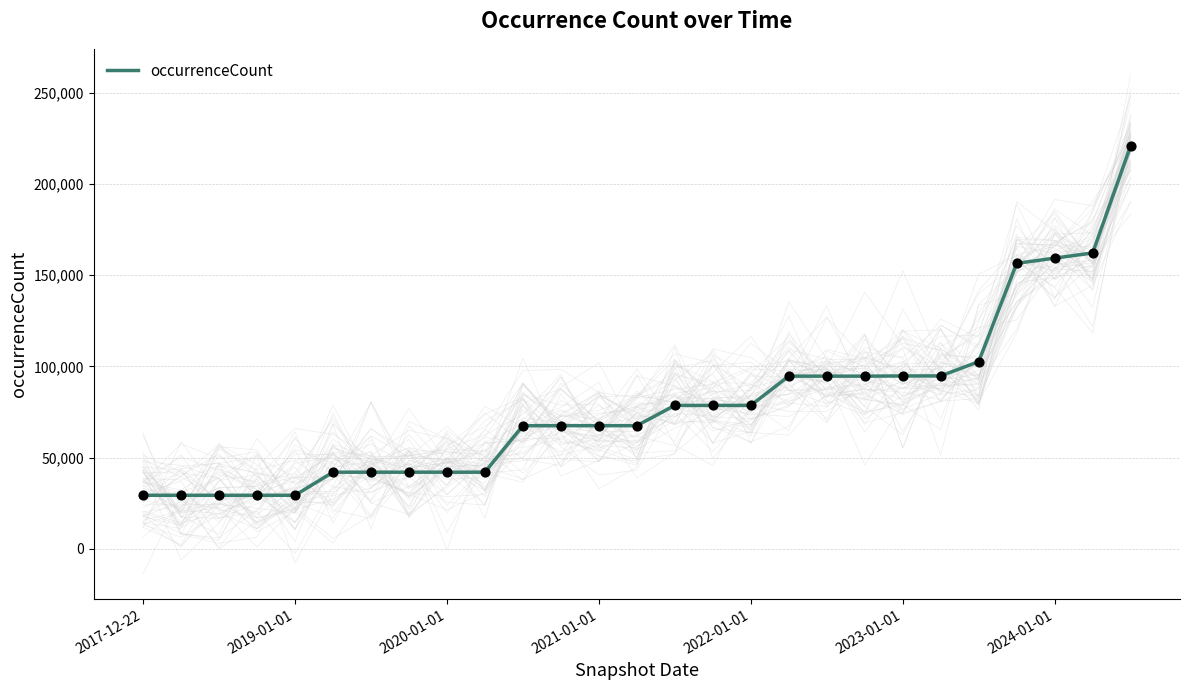

Between 18 and 2020-01-01, which is larger?

18